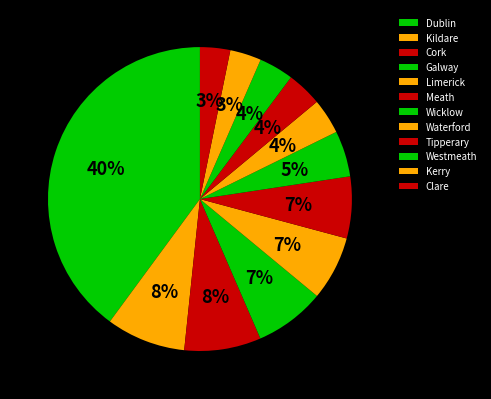

Which has a higher value, Cork or Tipperary?

Cork